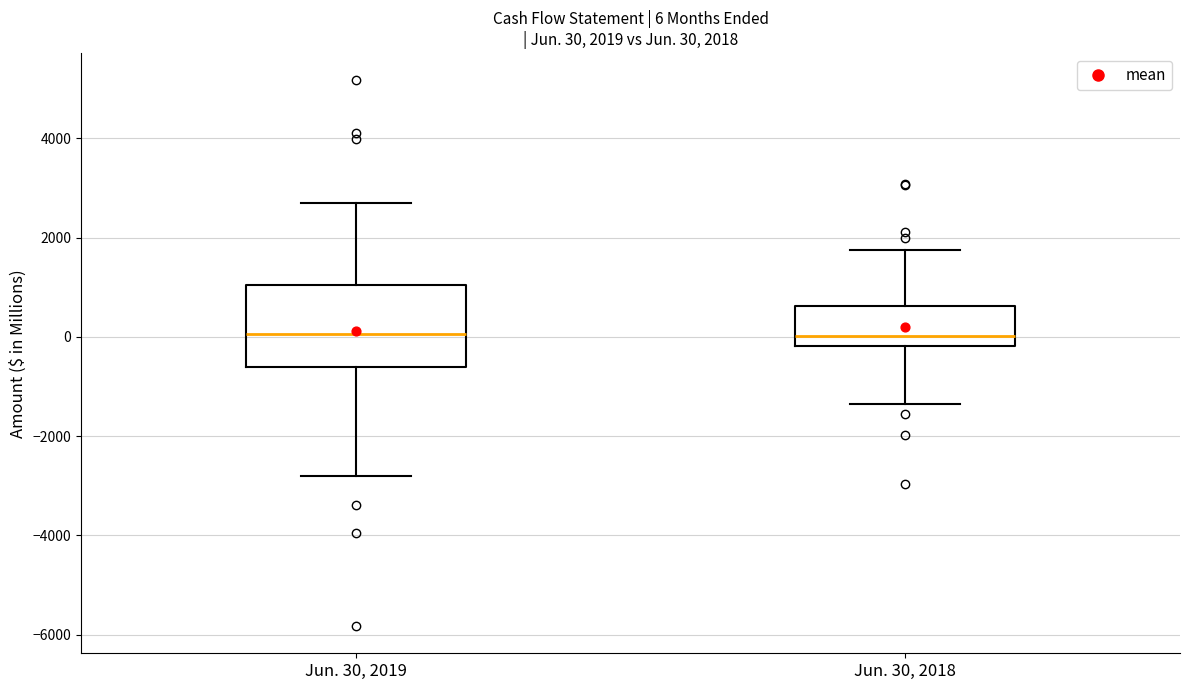

Comparing the boxes themselves (not the whiskers), which one is the tallest?

Jun. 30, 2019